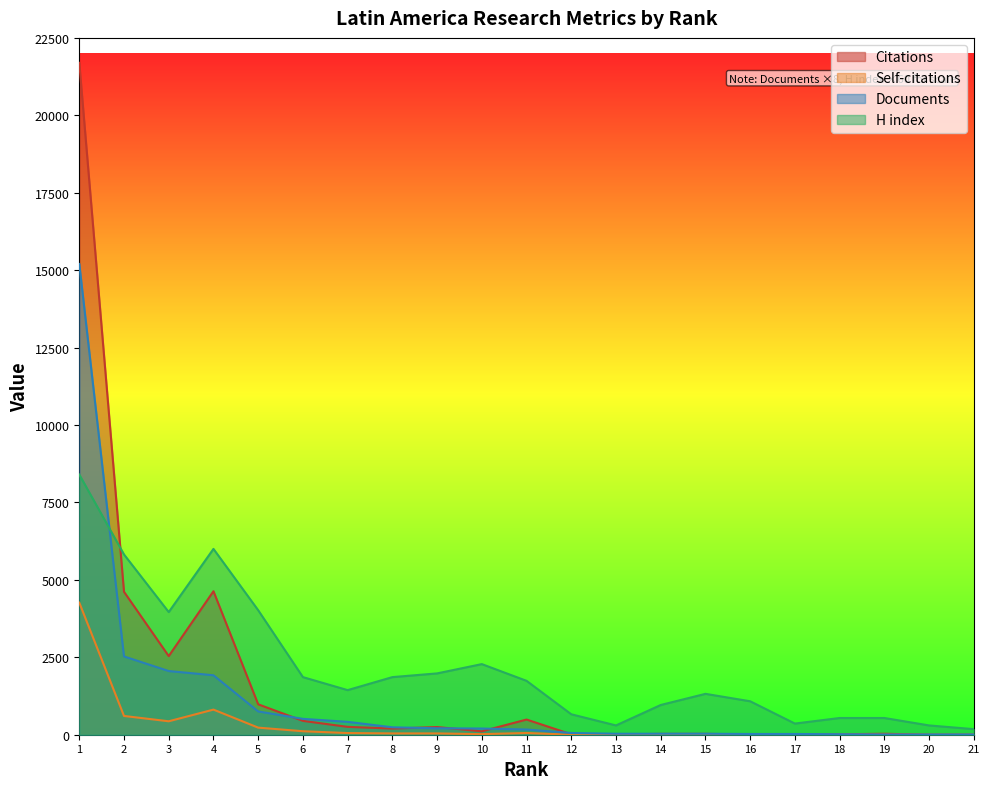

Reading left to right, list all the values displayed in this chart.

Citations: 1=21695	2=4615	3=2539	4=4633	5=982	6=447	7=254	8=198	9=248	10=110	11=490	12=13	13=11	14=27	15=28	16=8	17=4	18=14	19=31	20=0	21=0
Self-citations: 1=4265	2=606	3=434	4=811	5=229	6=113	7=54	8=42	9=42	10=19	11=56	12=0	13=3	14=2	15=1	16=0	17=0	18=1	19=3	20=0	21=0
Documents: 1=15200	2=2528	3=2056	4=1920	5=752	6=512	7=416	8=240	9=208	10=200	11=168	12=56	13=32	14=32	15=32	16=24	17=24	18=16	19=8	20=8	21=8
H index: 1=8400	2=5820	3=3960	4=6000	5=4020	6=1860	7=1440	8=1860	9=1980	10=2280	11=1740	12=660	13=300	14=960	15=1320	16=1080	17=360	18=540	19=540	20=300	21=180